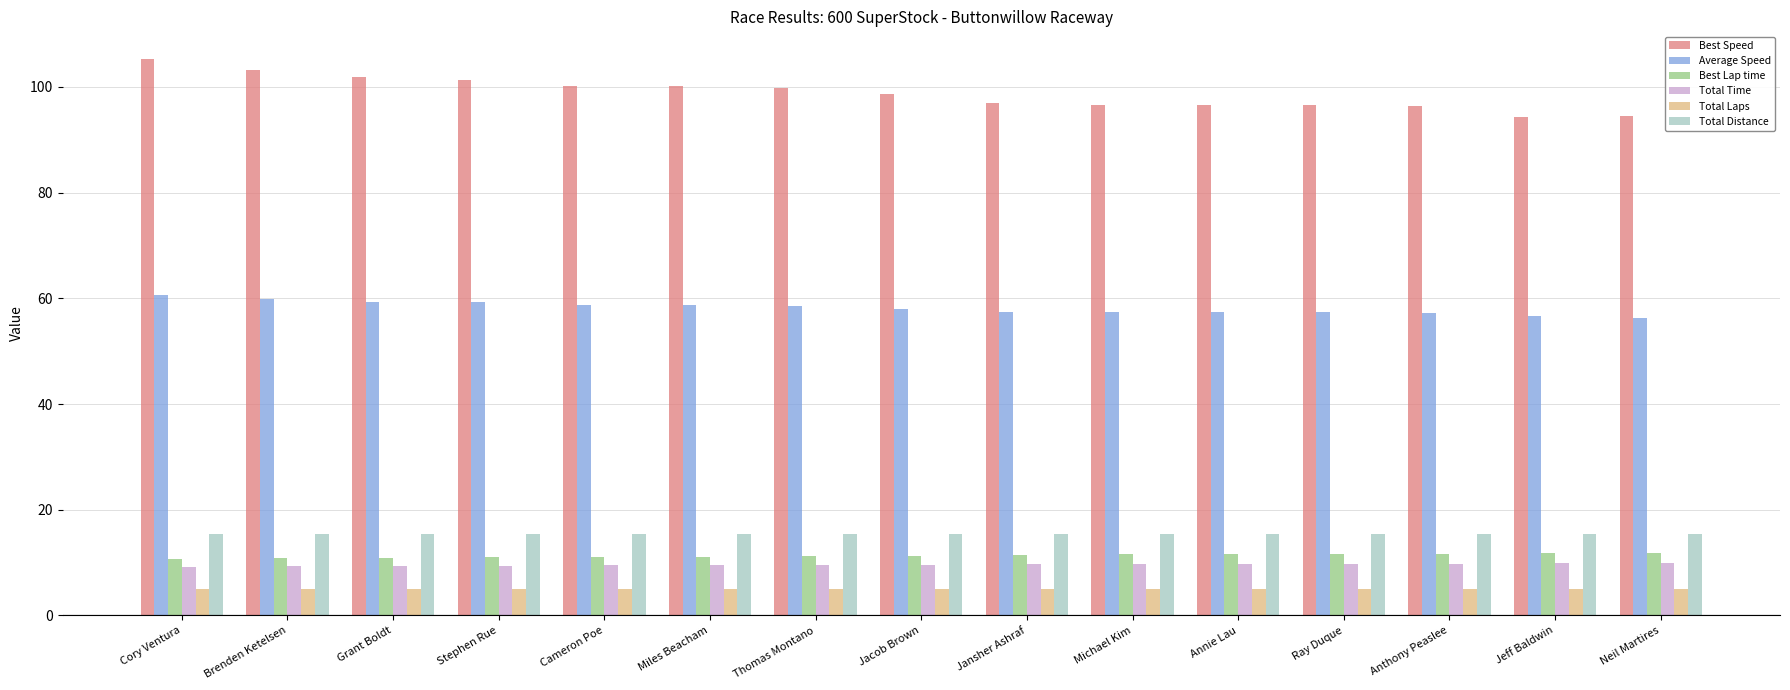

The value of Best Speed at Annie Lau is 96.7. True or false?

True